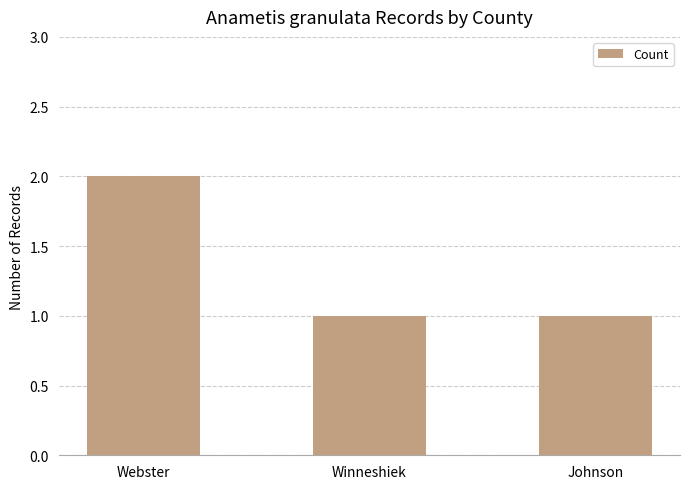

The chart shows a value of 3 at Webster. True or false?

False